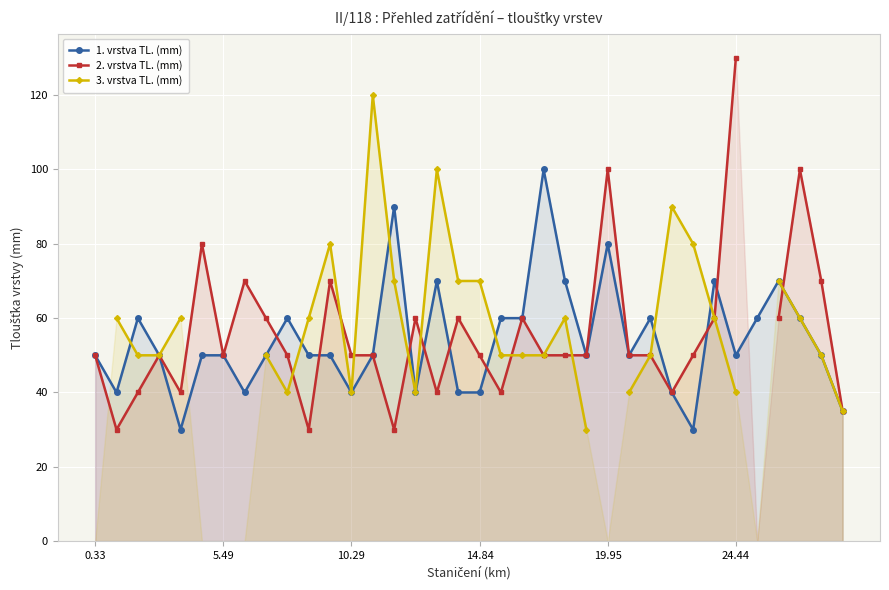

Is the value of 3. vrstva TL. (mm) at 8 greater than the value of 2. vrstva TL. (mm) at 0.33?

No